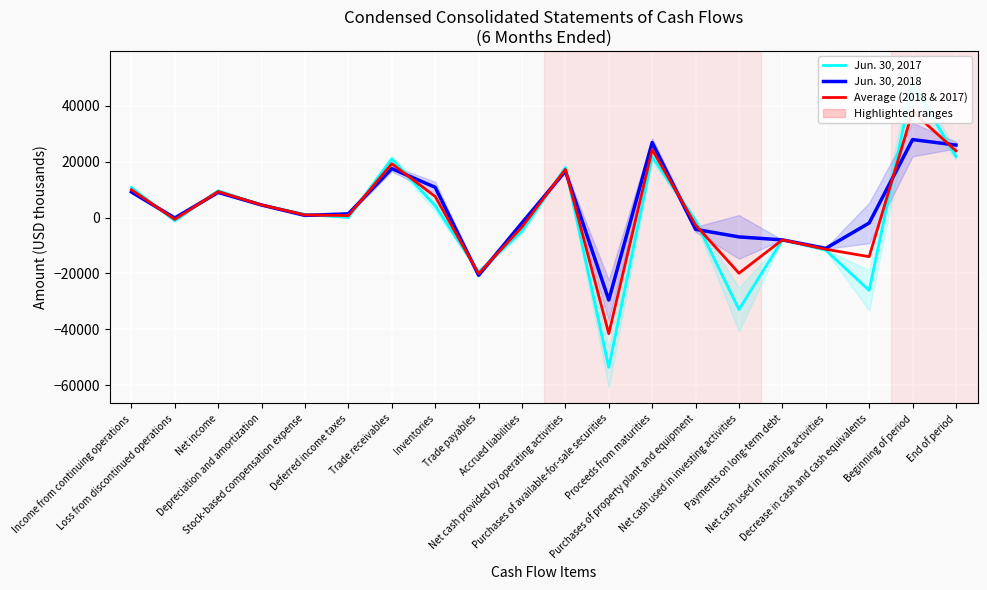

Is it true that Average (2018 & 2017) equals -33058.3 at Trade payables?

False